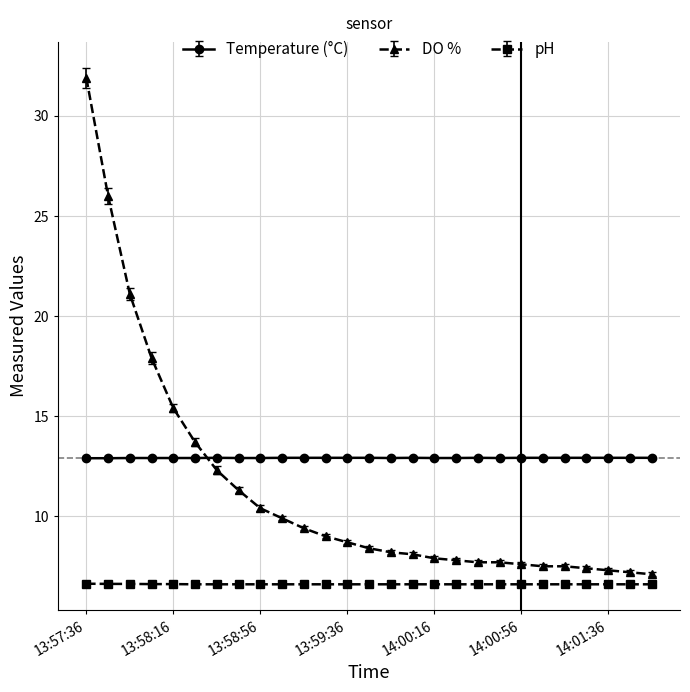

What is the sum of all DO % values?

304.4